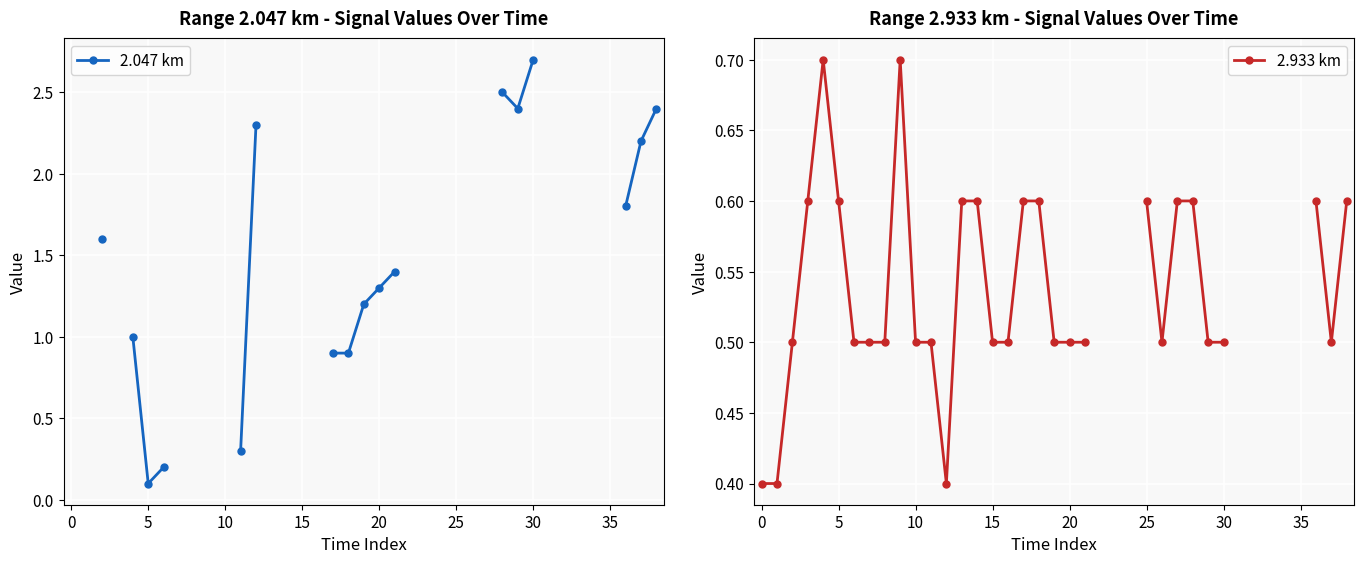

True or false: 2.047 km has a value of 0.7 at 28.

False